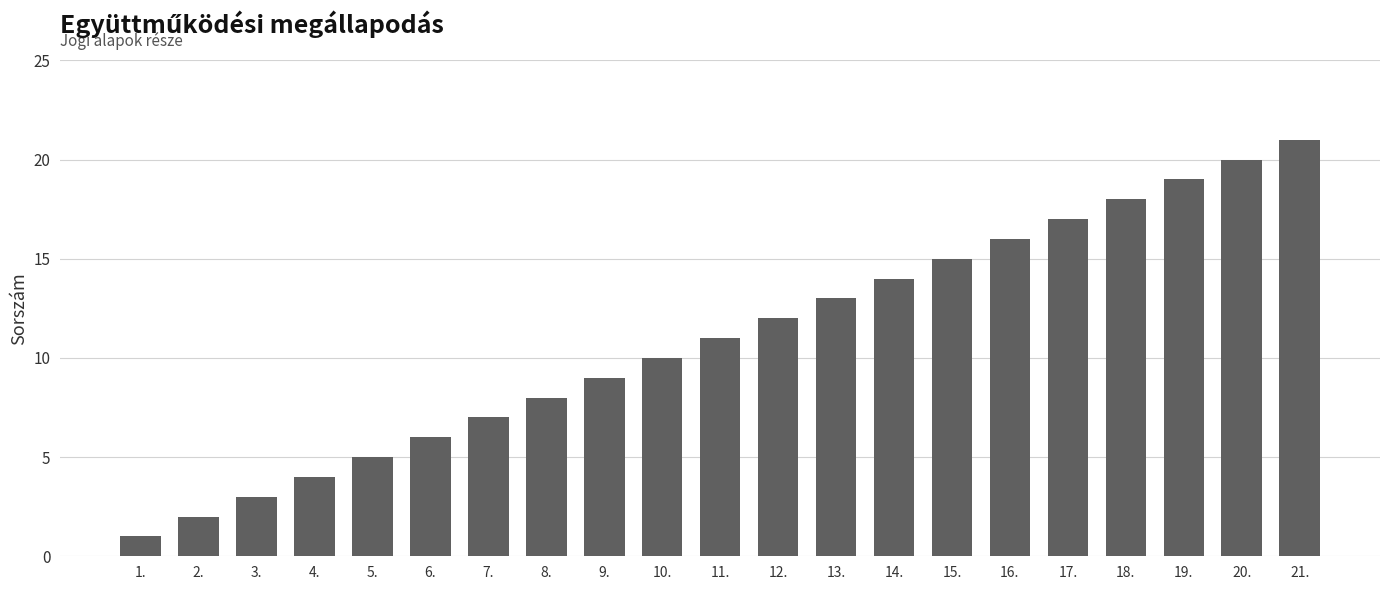

Does the chart contain any negative values?

No